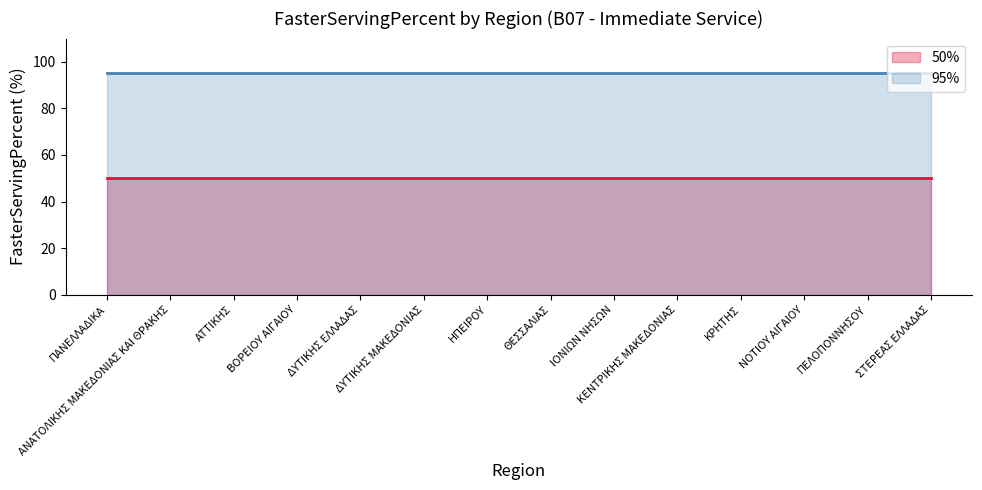

At which category is the sum across all series the highest?

ΠΑΝΕΛΛΑΔΙΚΑ